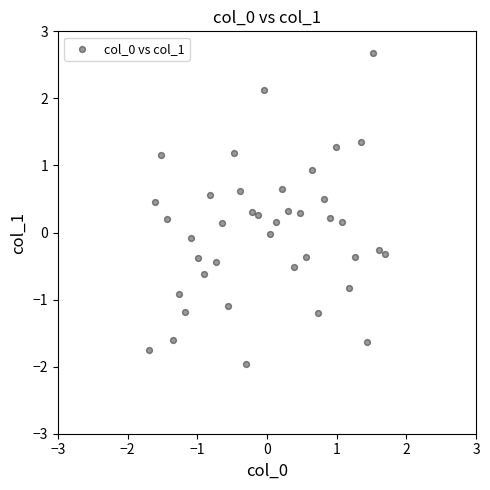

What is the range of Y values (max minus min)?

4.6